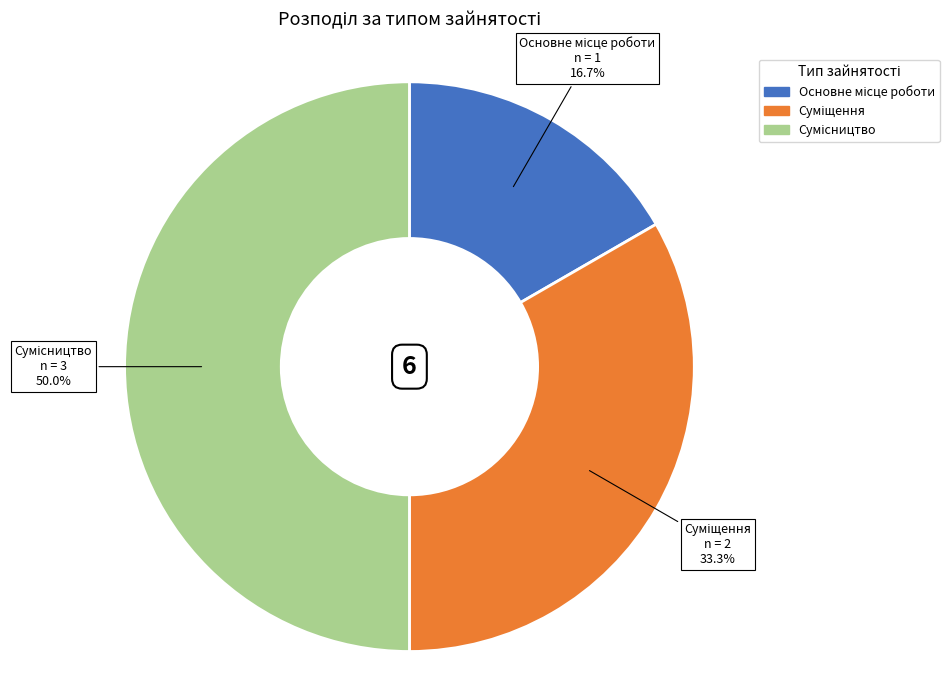

True or false: Сумісництво accounts for 57% of the total.

False